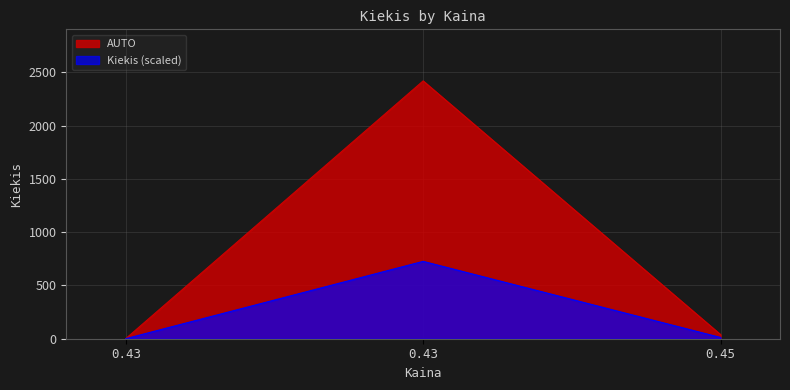

The value at 0.45 is 61. True or false?

False